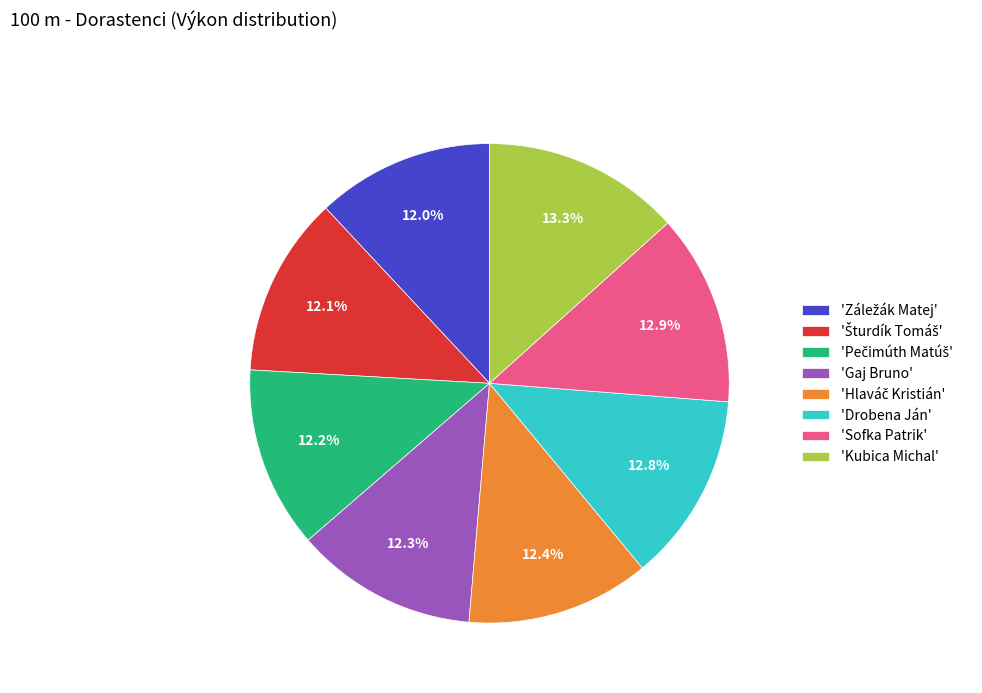

To the nearest percent, what is the average slice percentage?

12%